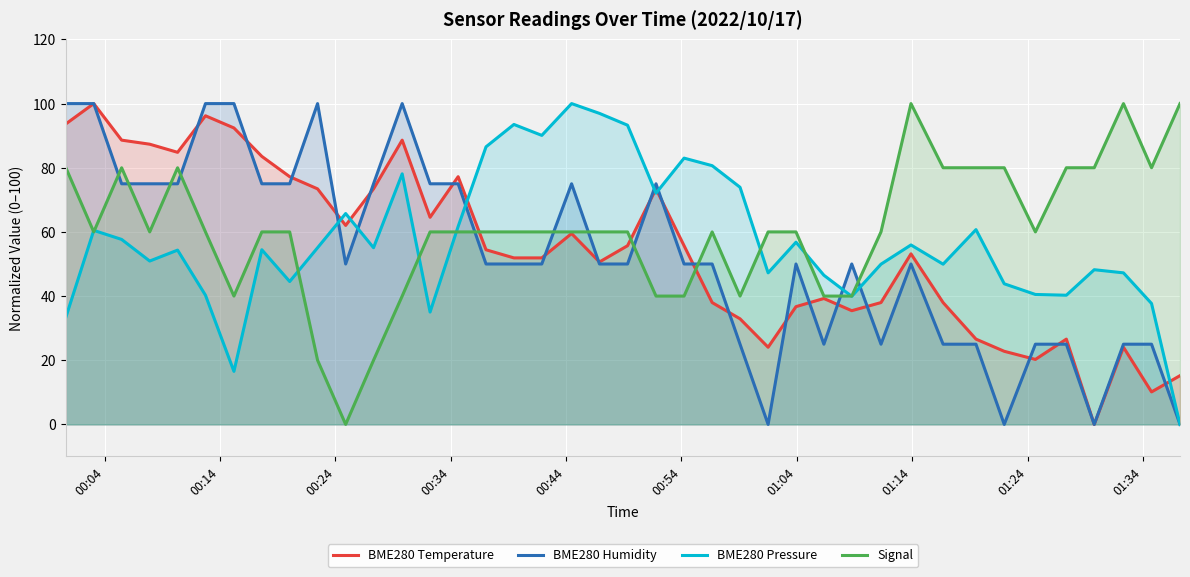

What is the maximum value for BME280 Temperature?

100.0